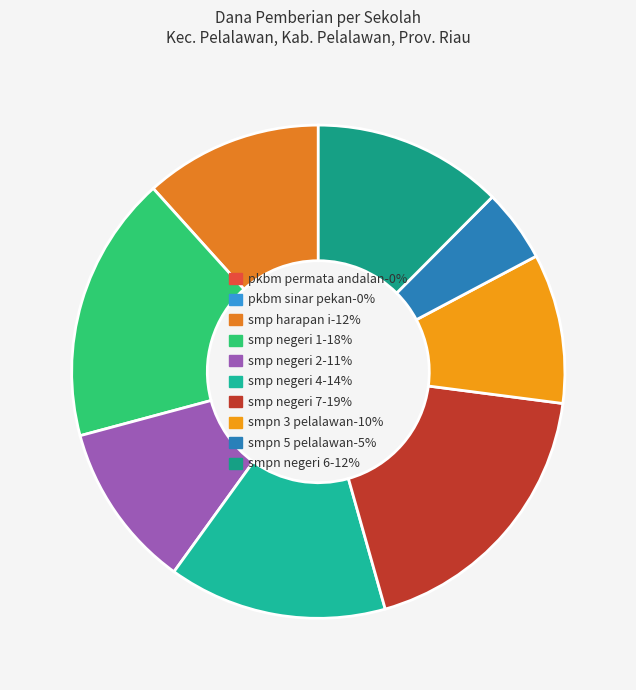

Count the number of slices in the pie.

10